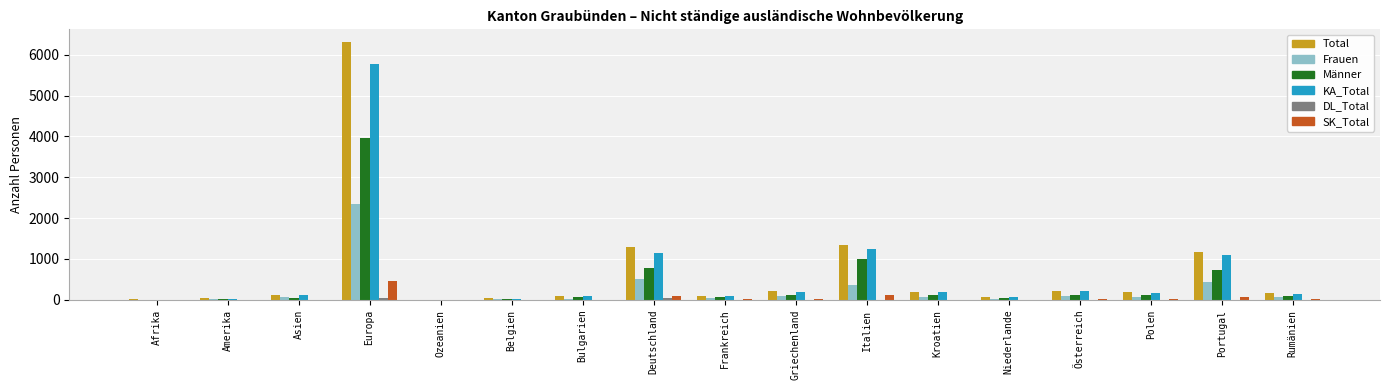

How many groups of bars are there?

17